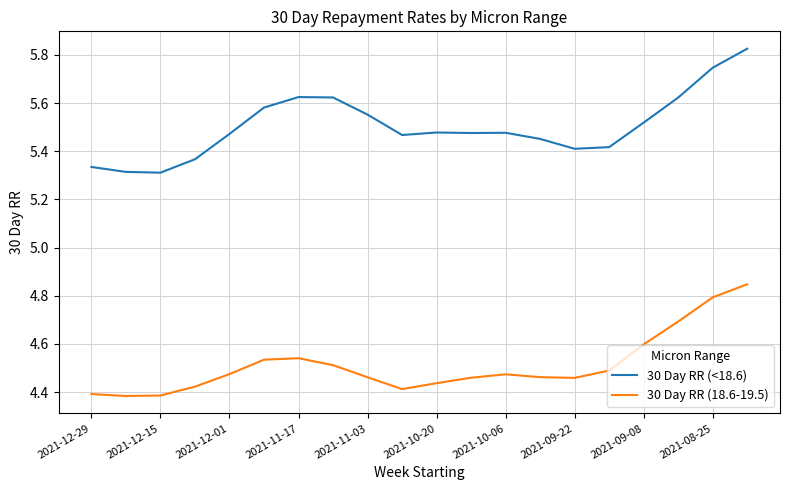

Which series has the largest total across all categories?

30 Day RR (<18.6)